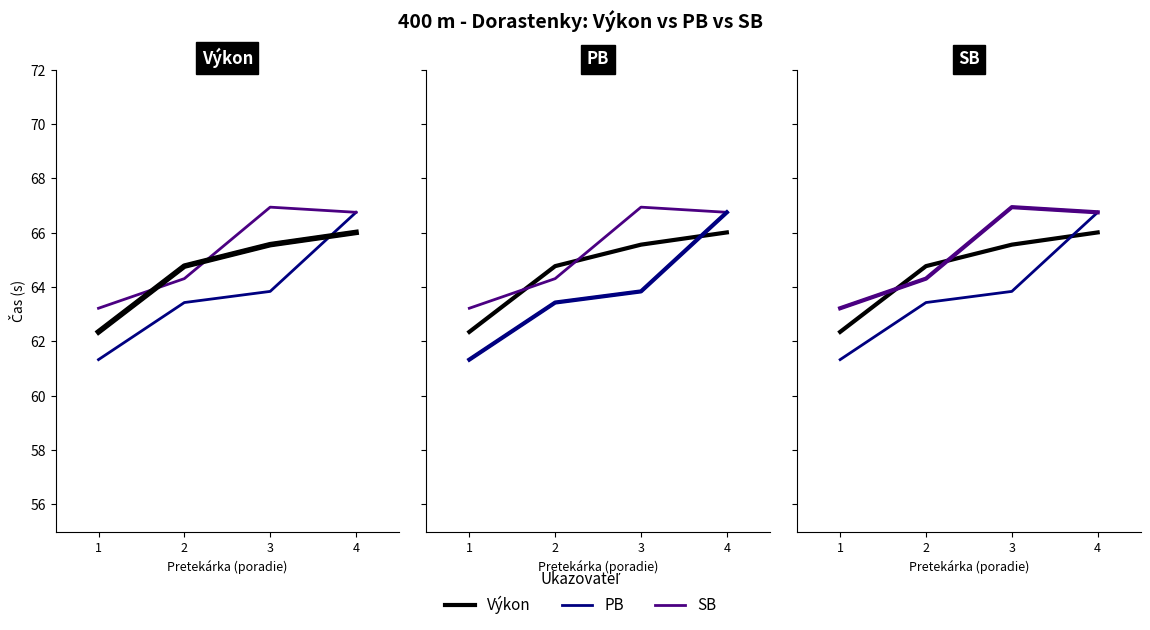

What is the minimum value for PB?

61.3